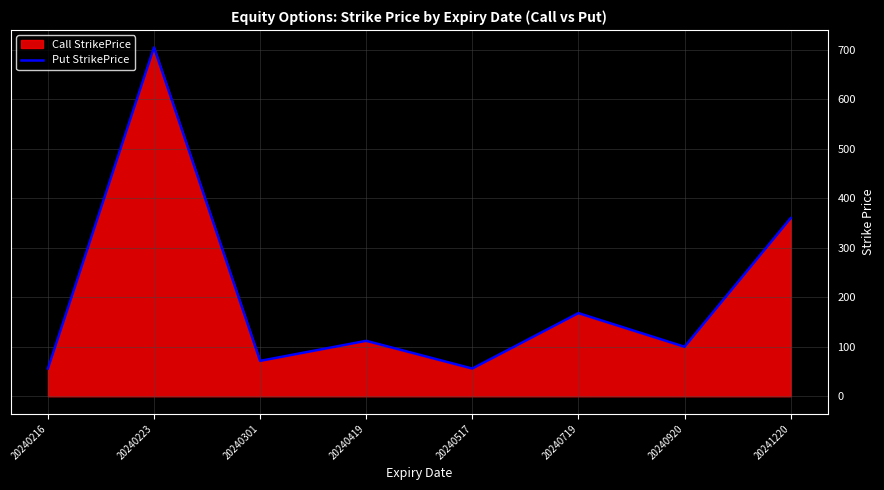

What is the difference between the maximum and minimum values?

649.0